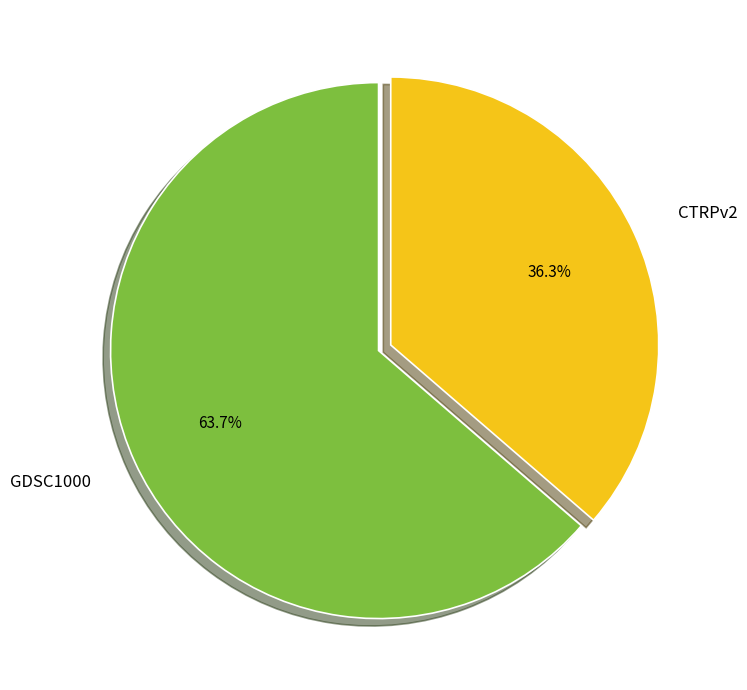

What is the ratio of the value at GDSC1000 to the value at CTRPv2?

1.8